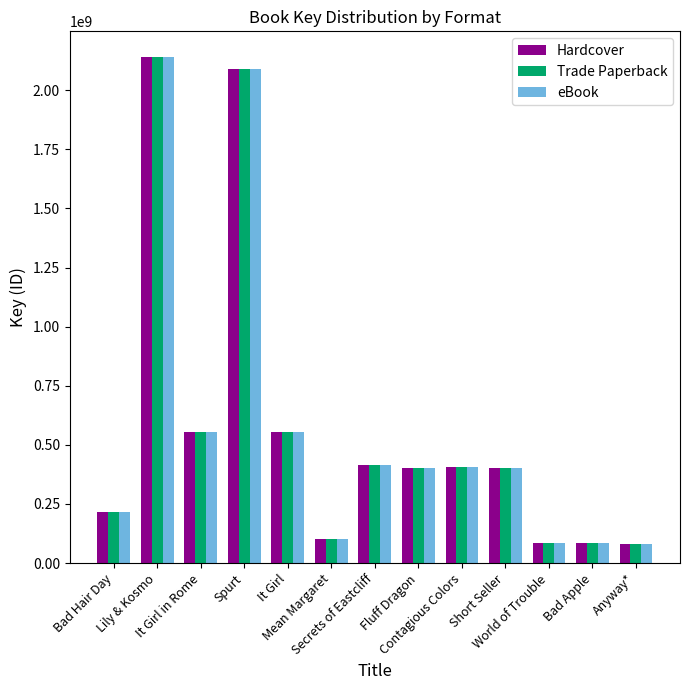

What is the lowest value of the Trade Paperback series?

81398065